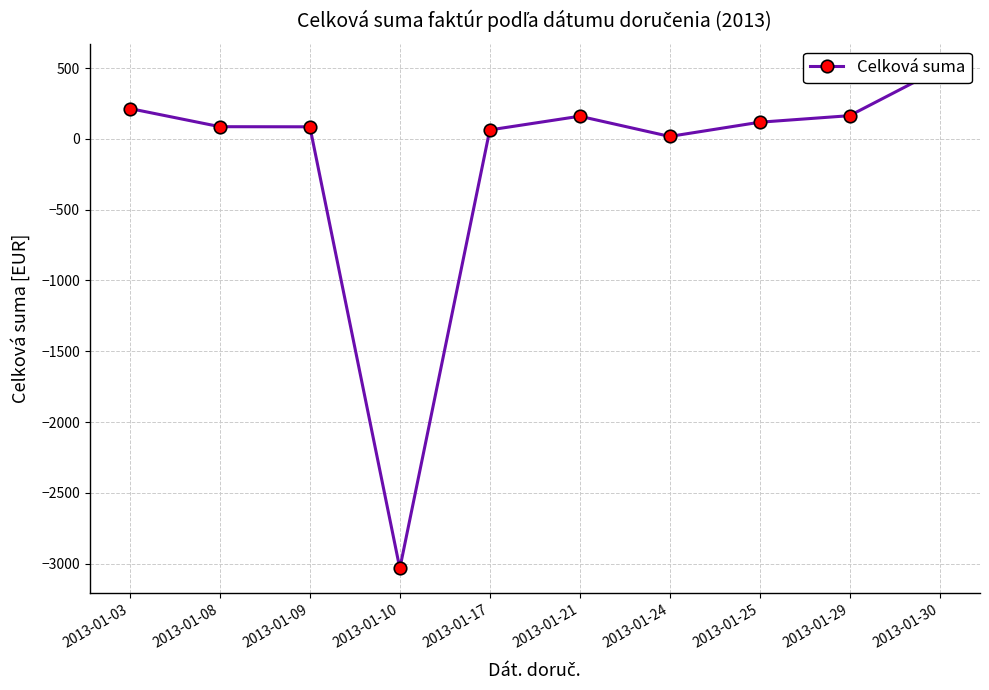

Where does the data first go above 117?

2013-01-03